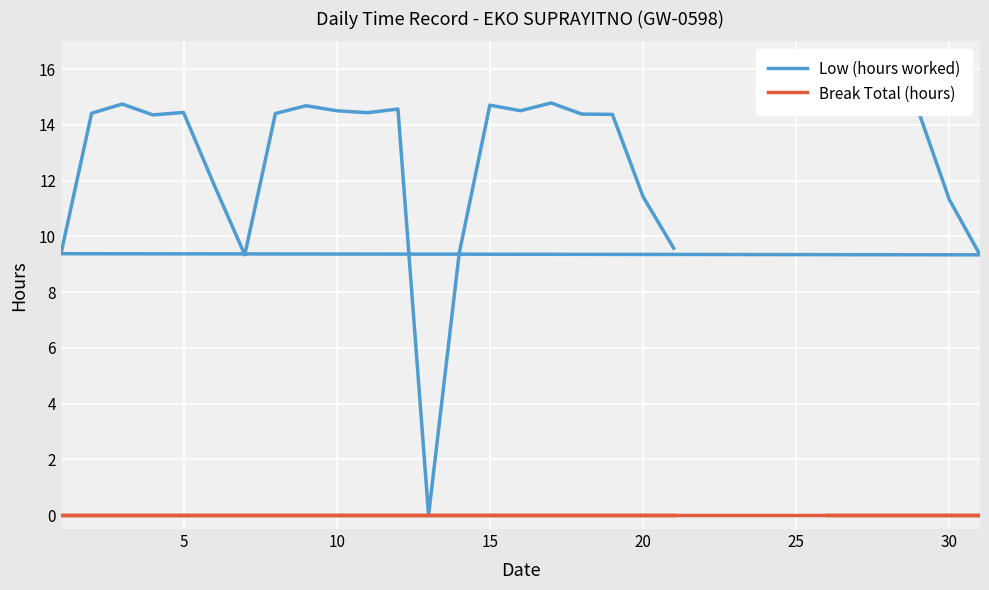

Which series has the largest range (max minus min)?

Low (hours worked)